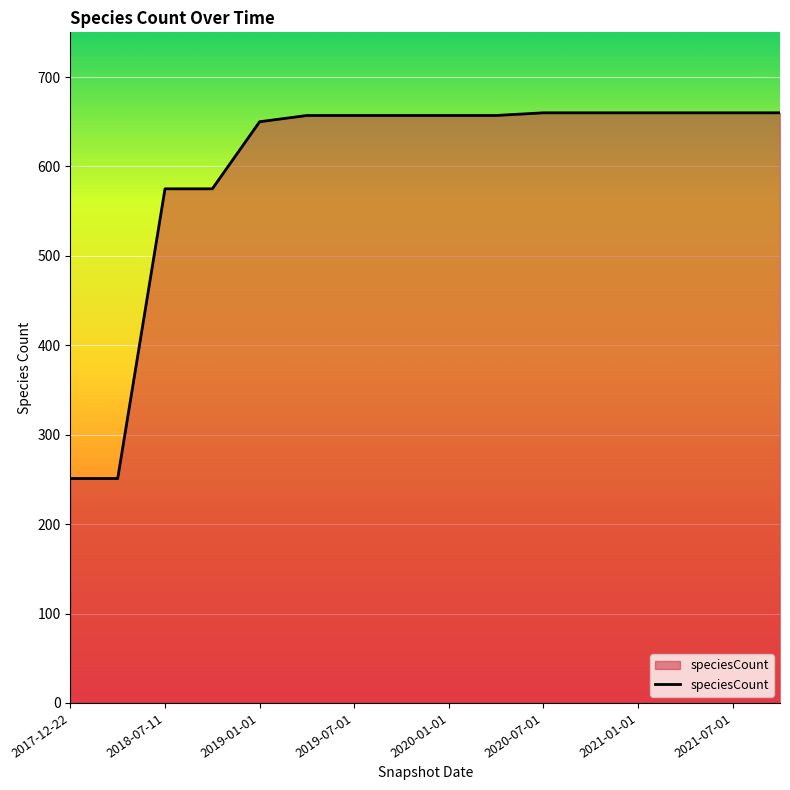

What is the average value?

597